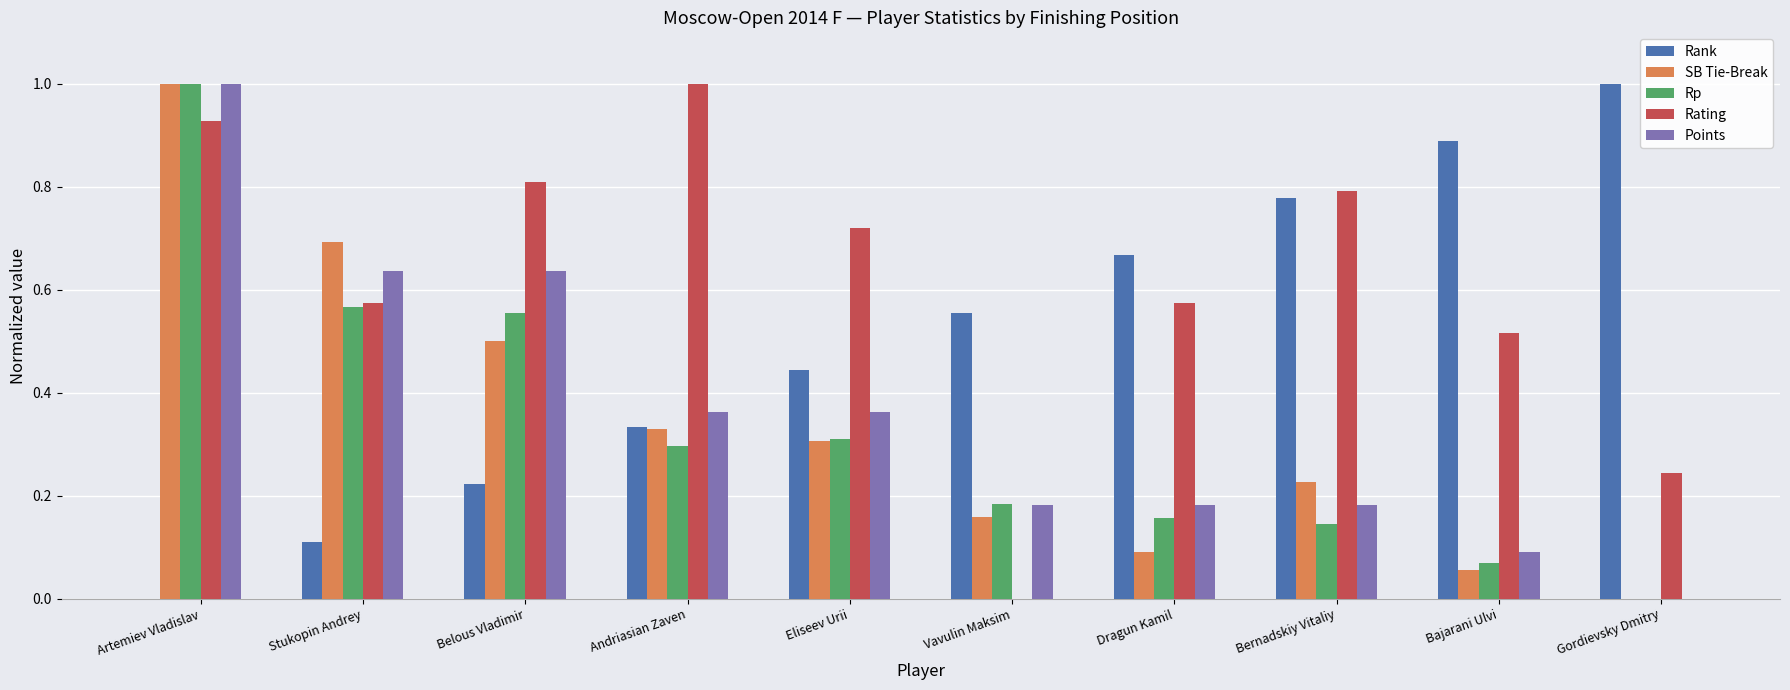

Is the value of Rank at Gordievsky Dmitry greater than the value of Rp at Eliseev Urii?

Yes